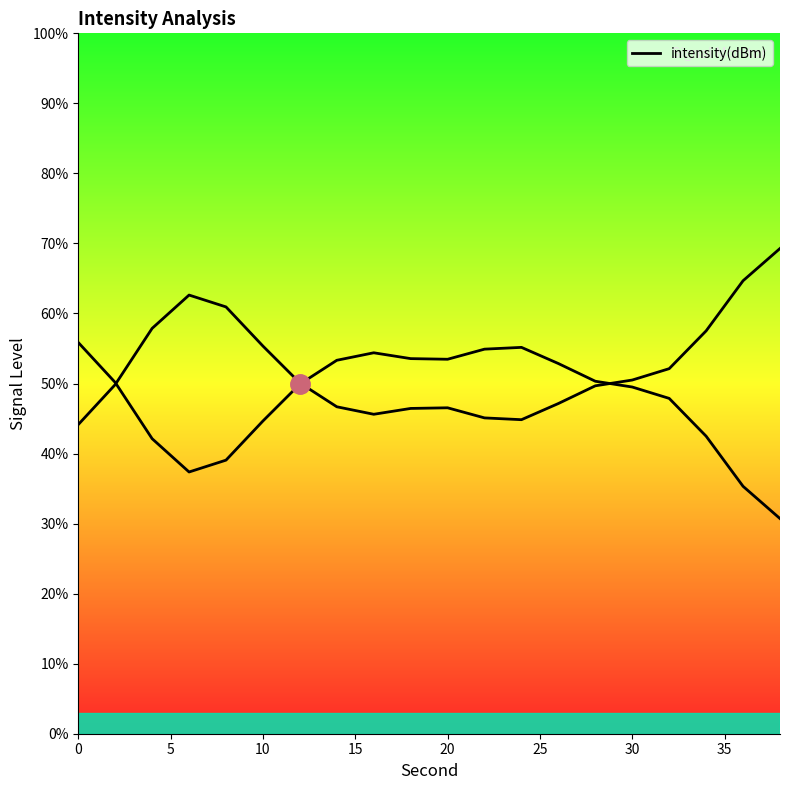

How many points are lower than both their immediate neighbors (excluding endpoints)?

2